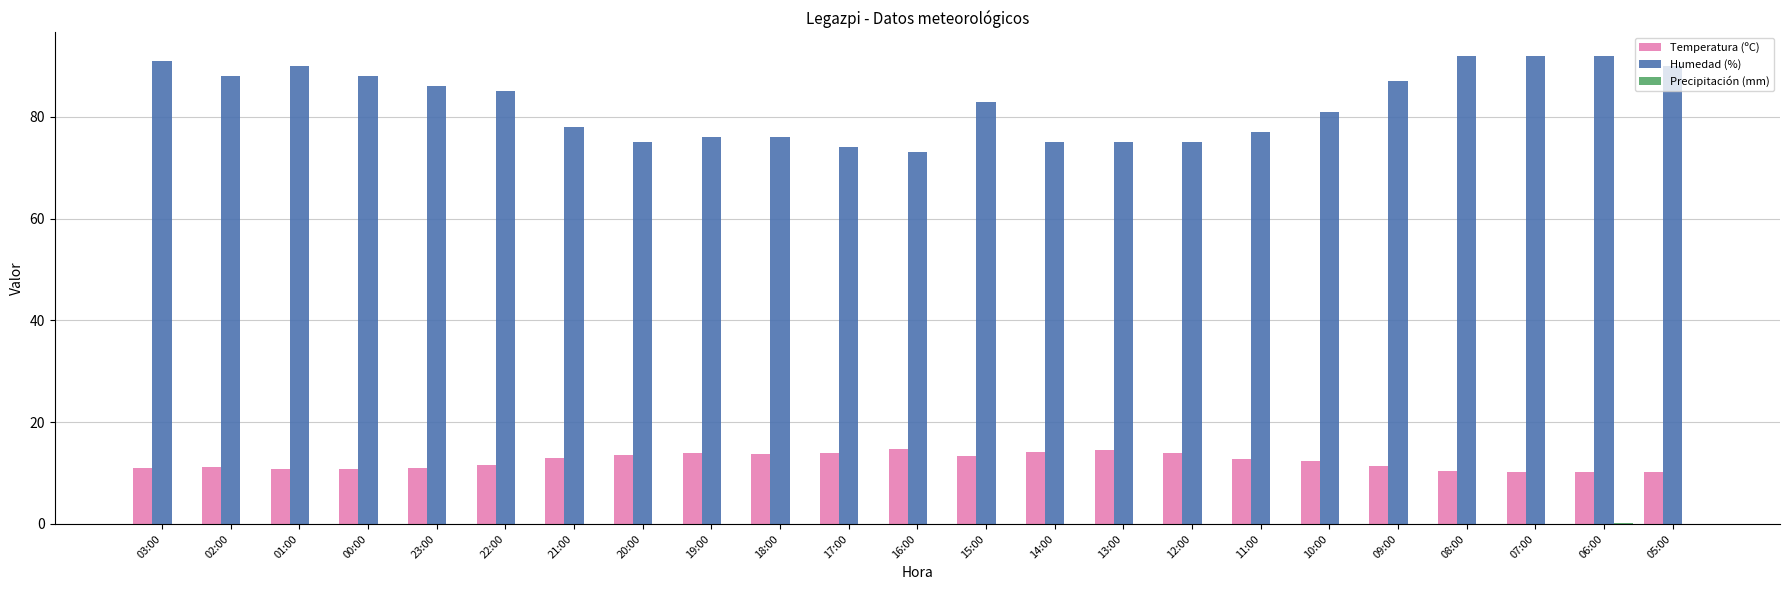

How many distinct data groups are displayed?

3